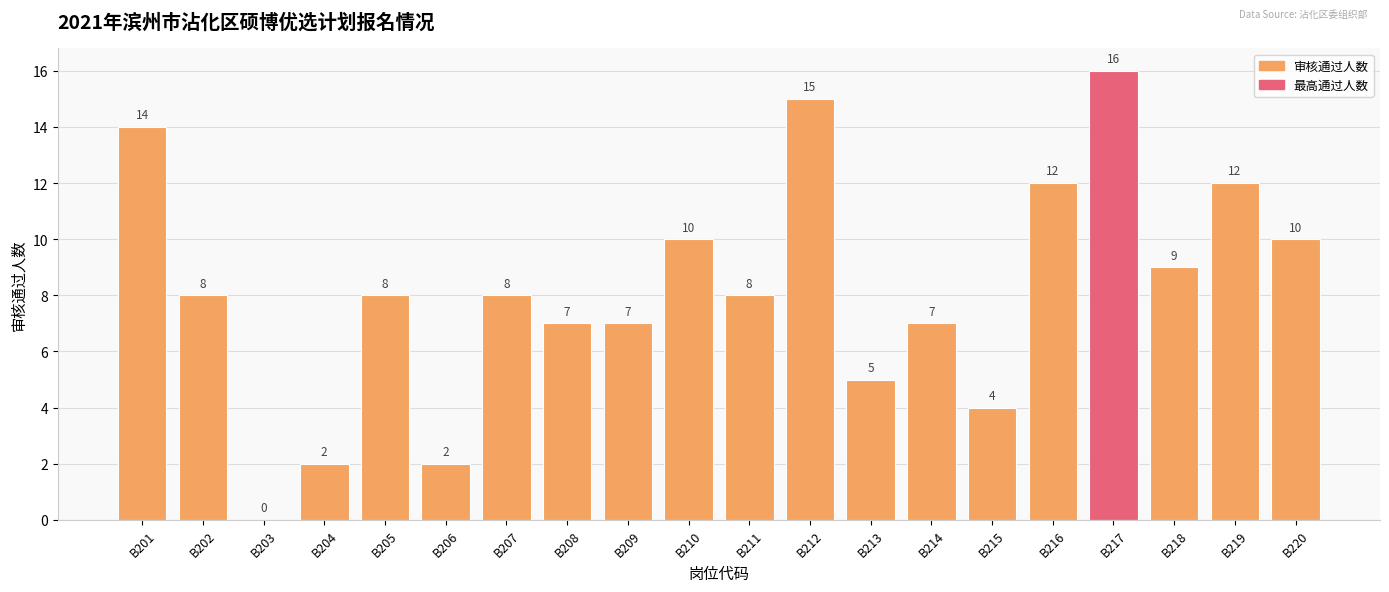

Count the number of data series in this chart.

1